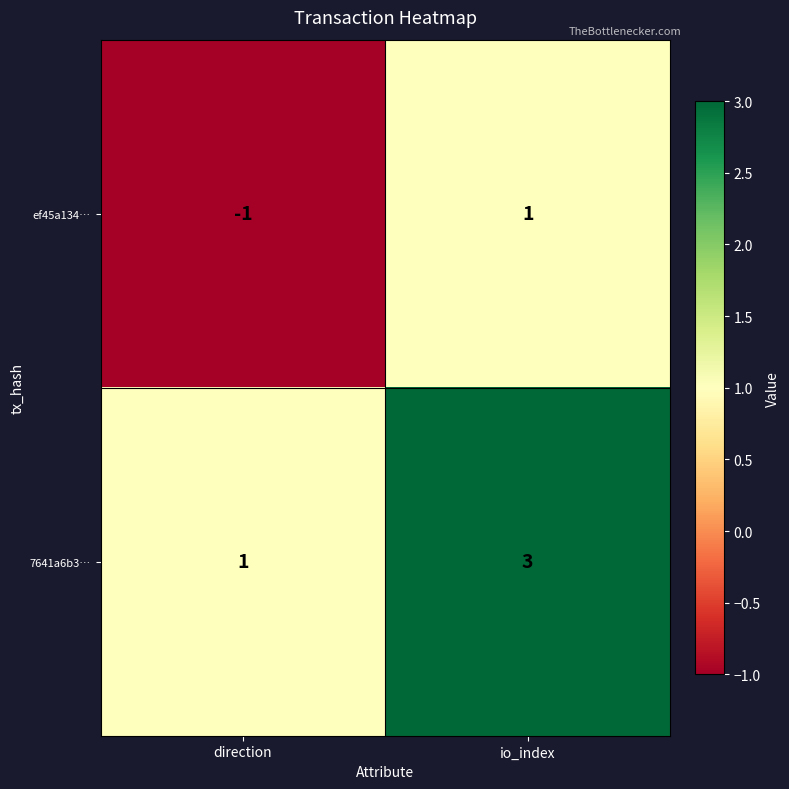

At direction, list the series in order from largest to smallest.

7641a6b3…, ef45a134…